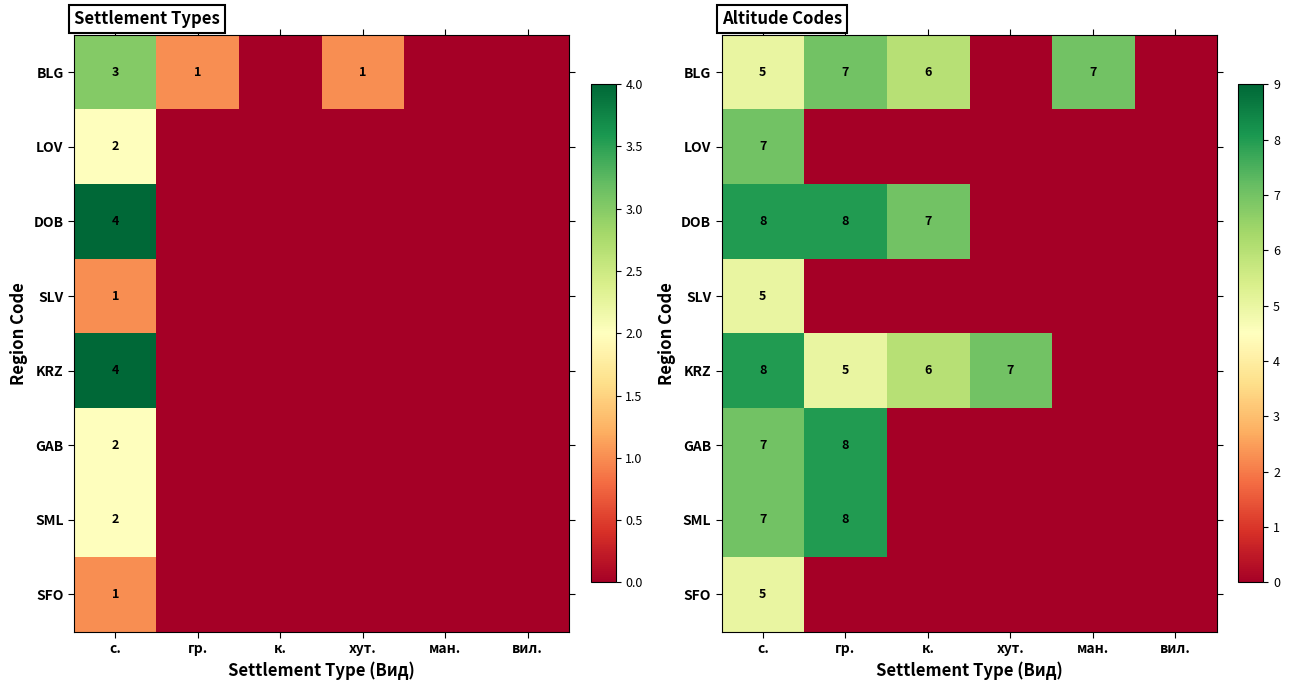

Which series has the largest total across all categories?

KRZ